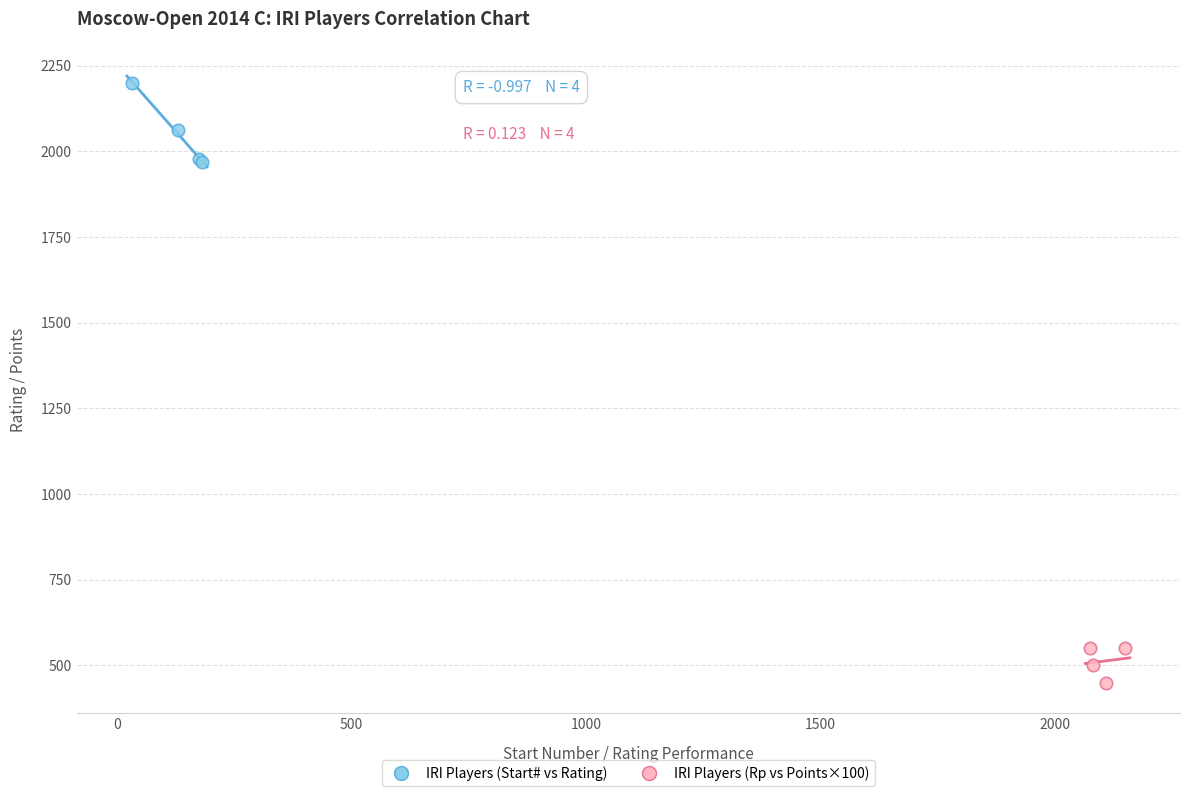

Which series reaches the maximum Y coordinate?

IRI Players (Start# vs Rating)